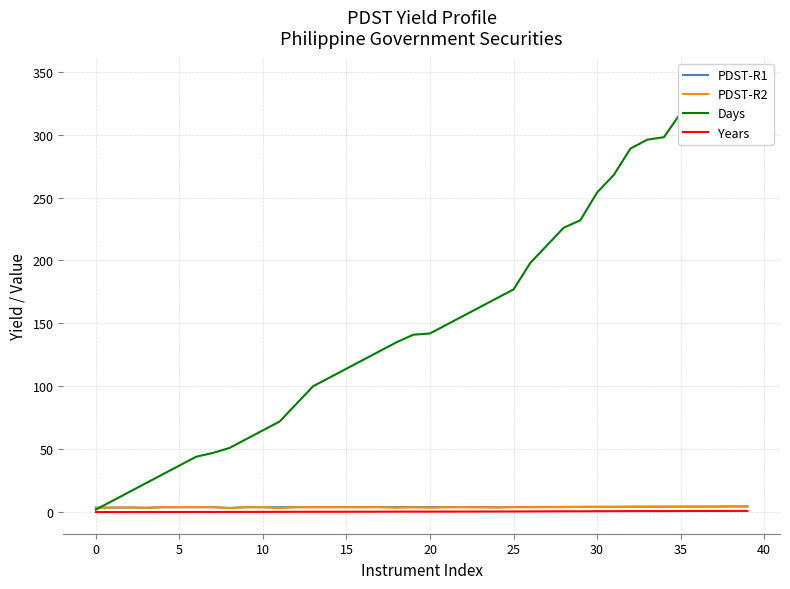

Between 22 and 29, which series saw the biggest shift?

Days